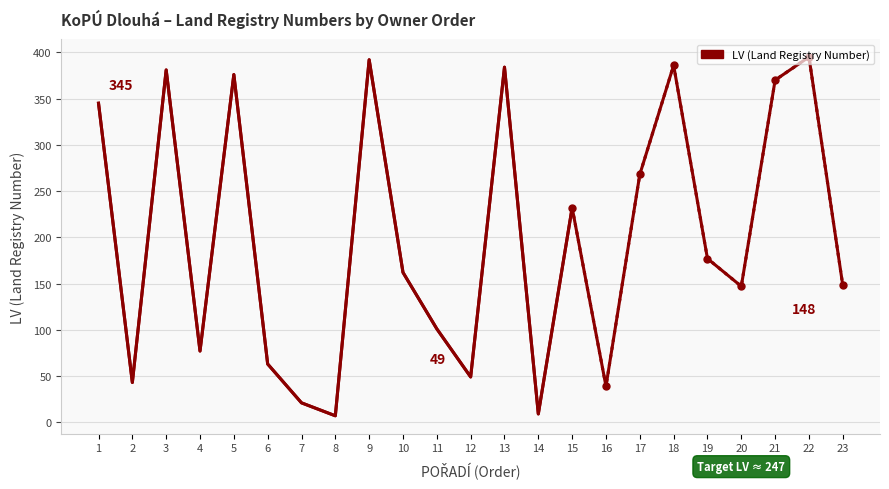

At which category does the data reach its first local peak?

3